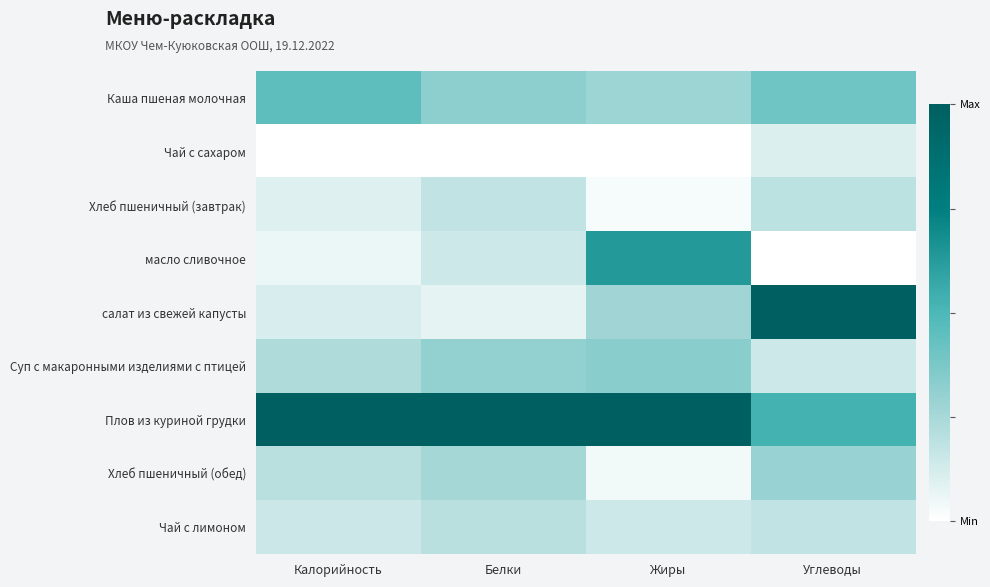

Which series has the largest range (max minus min)?

салат из свежей капусты